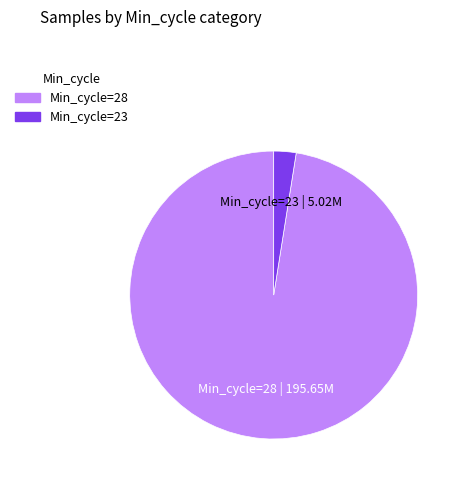

What is the largest slice in the pie chart?

Min_cycle=28